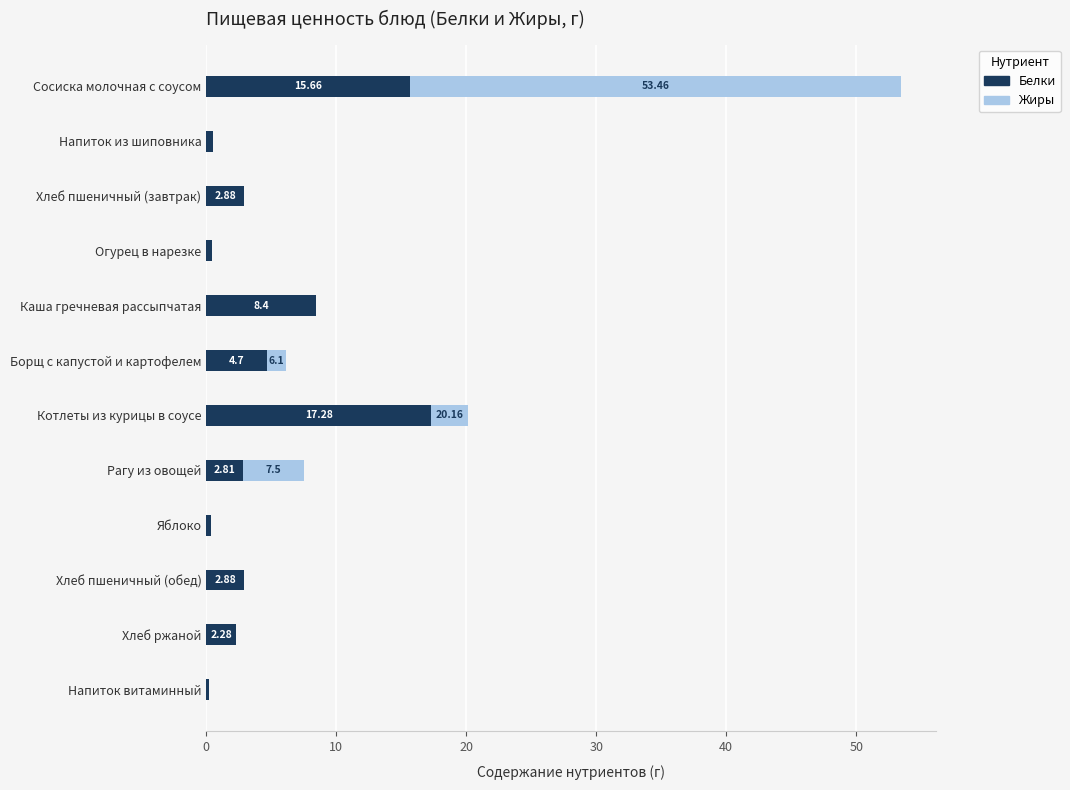

Is it true that Белки equals 4.8 at Рагу из овощей?

False